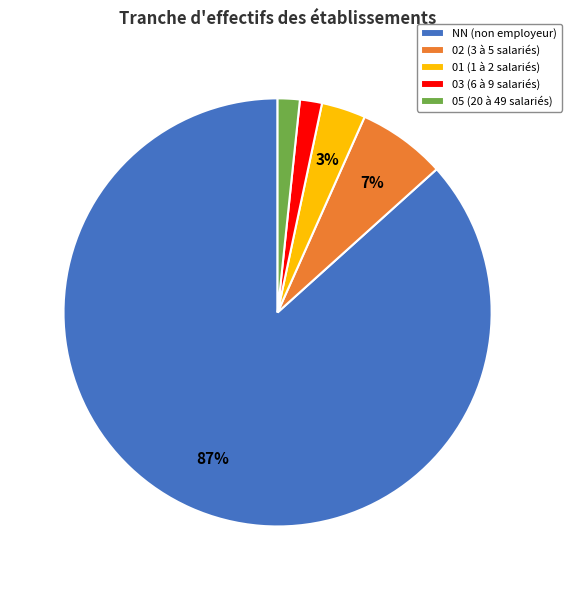

Is the sum of NN (non employeur) and 01 (1 à 2 salariés) greater than half?

Yes